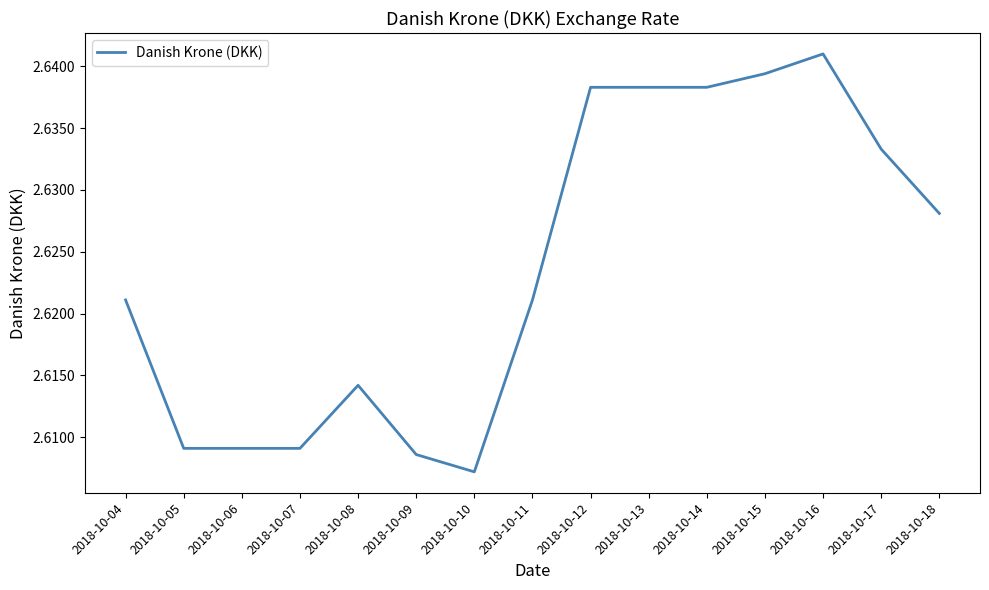

True or false: the data shows 3.9 at 2018-10-17.

False